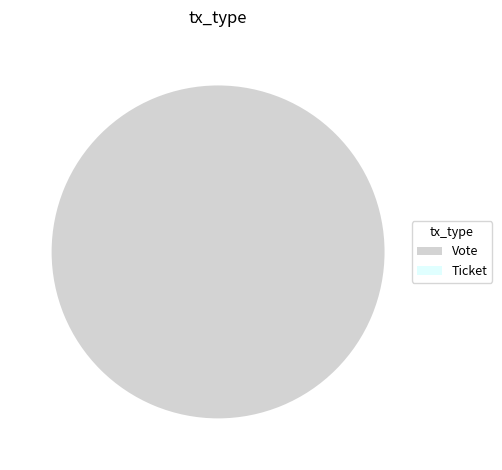

Which category has the smallest portion of the pie?

Ticket (direction=1)